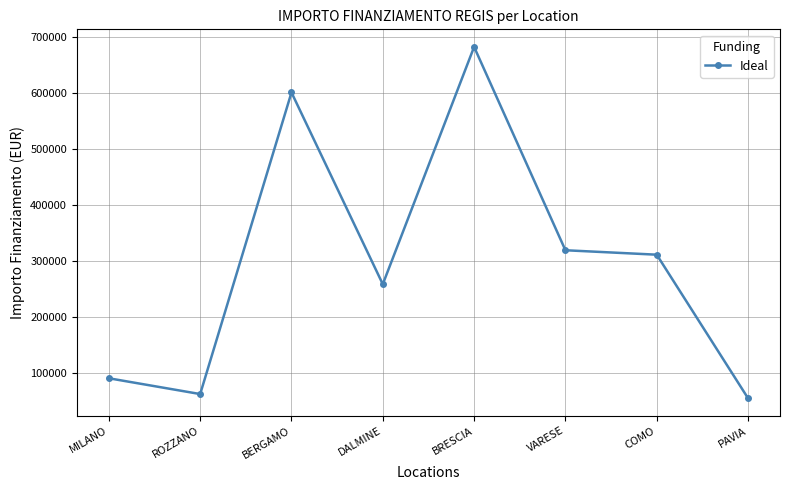

What is the label of the 3rd point from the left?

BERGAMO